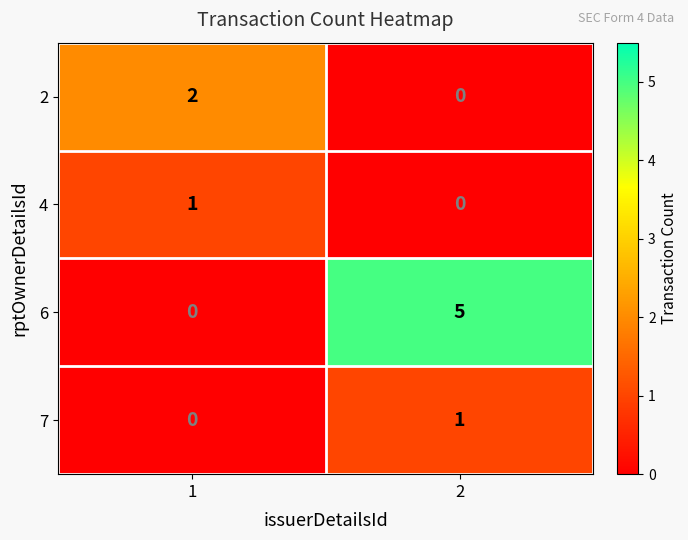

Which series has the largest total across all categories?

6